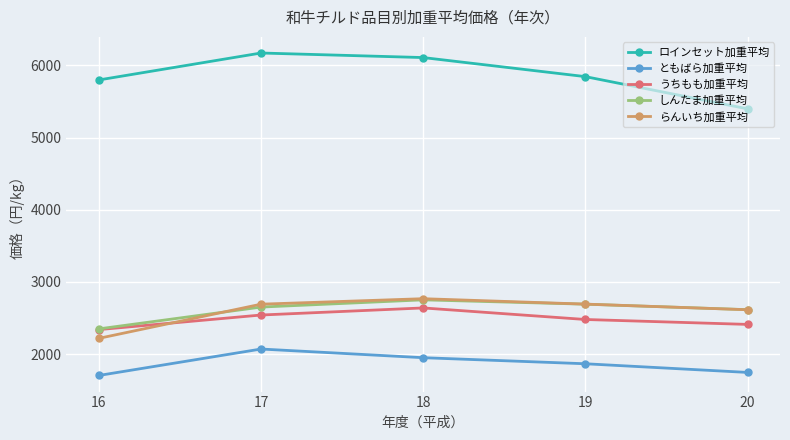

Is it true that うちもも加重平均 equals 2480 at 19?

True